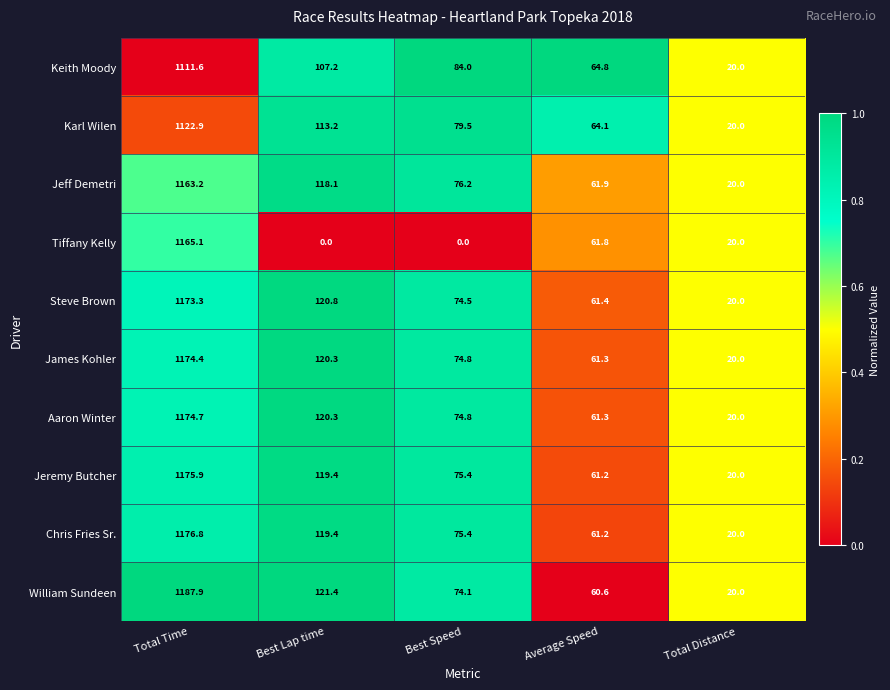

The Aaron Winter series shows 235.6 at Total Time. True or false?

False